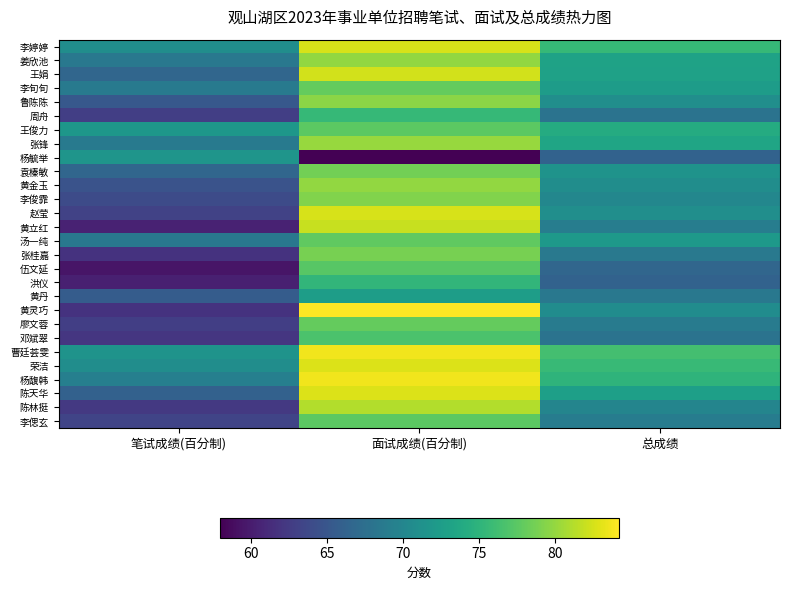

Between 笔试成绩(百分制) and 面试成绩(百分制), which series saw the biggest shift?

黄灵巧